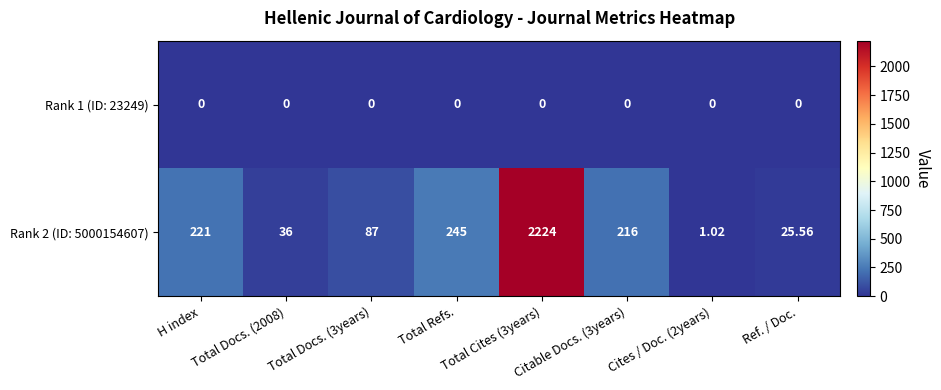

Which series changed the most between Total Refs. and Ref. / Doc.?

Rank 2 (ID: 5000154607)